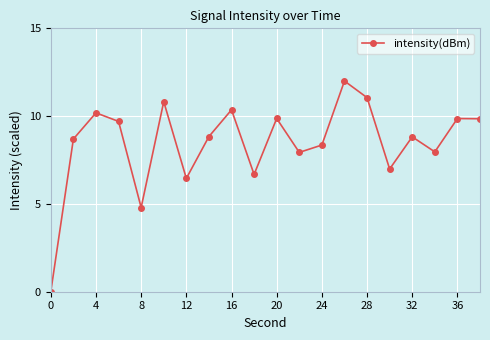

Count the number of data series in this chart.

1